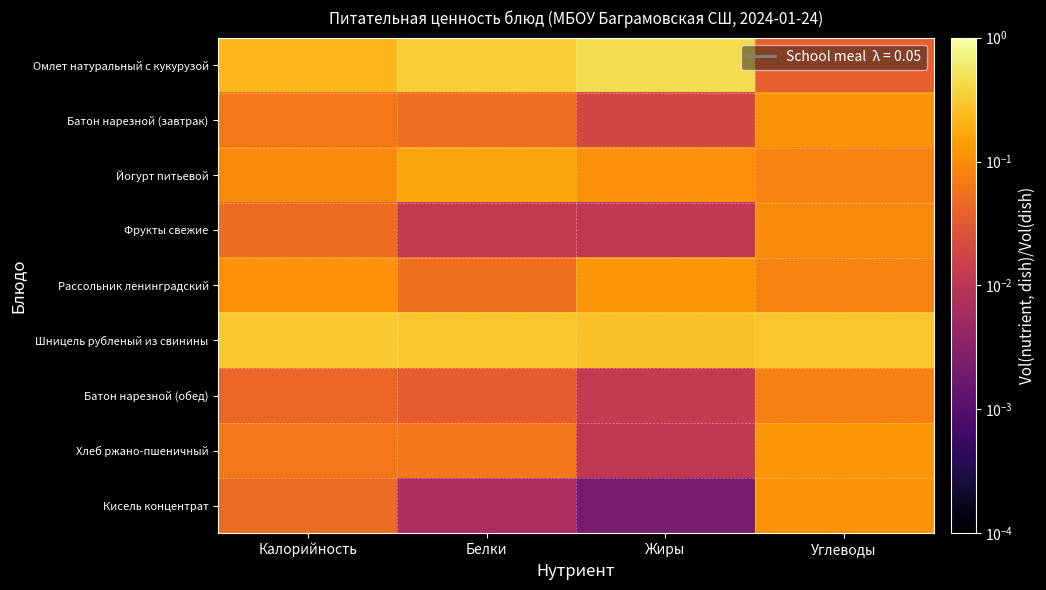

What is the total value across all series at Углеводы?

1.0